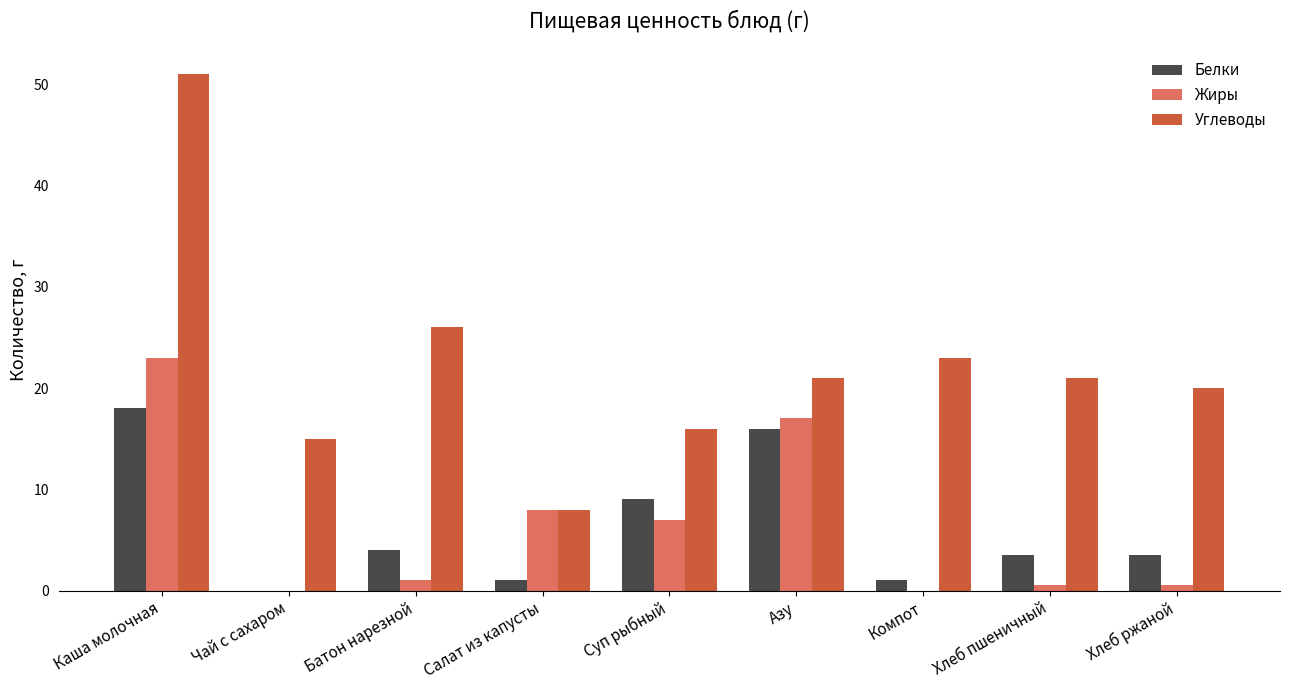

Are the bars grouped side by side (vs. stacked)?

Yes